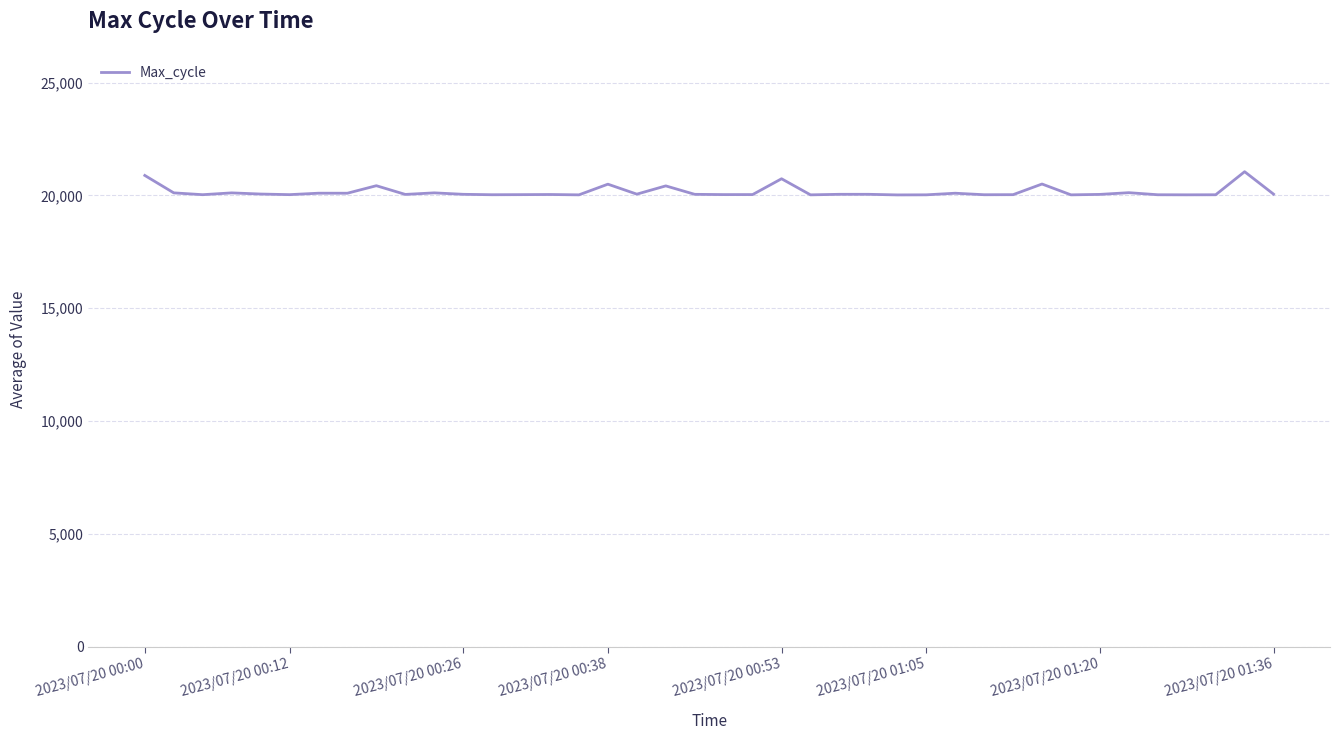

What is the difference between the maximum and minimum values?

1029